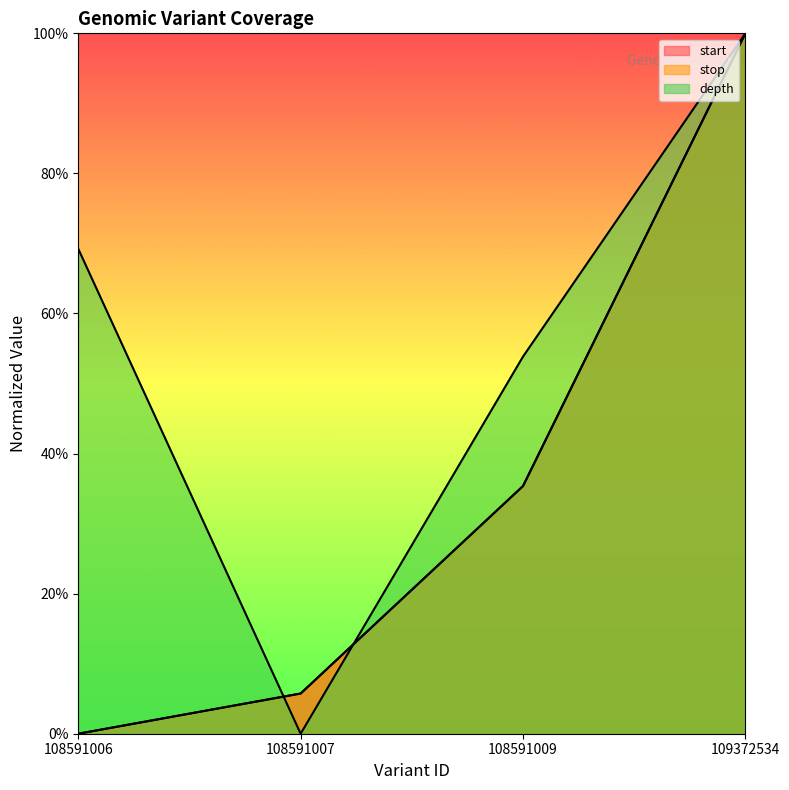

Which category has the highest value across all series?

109372534